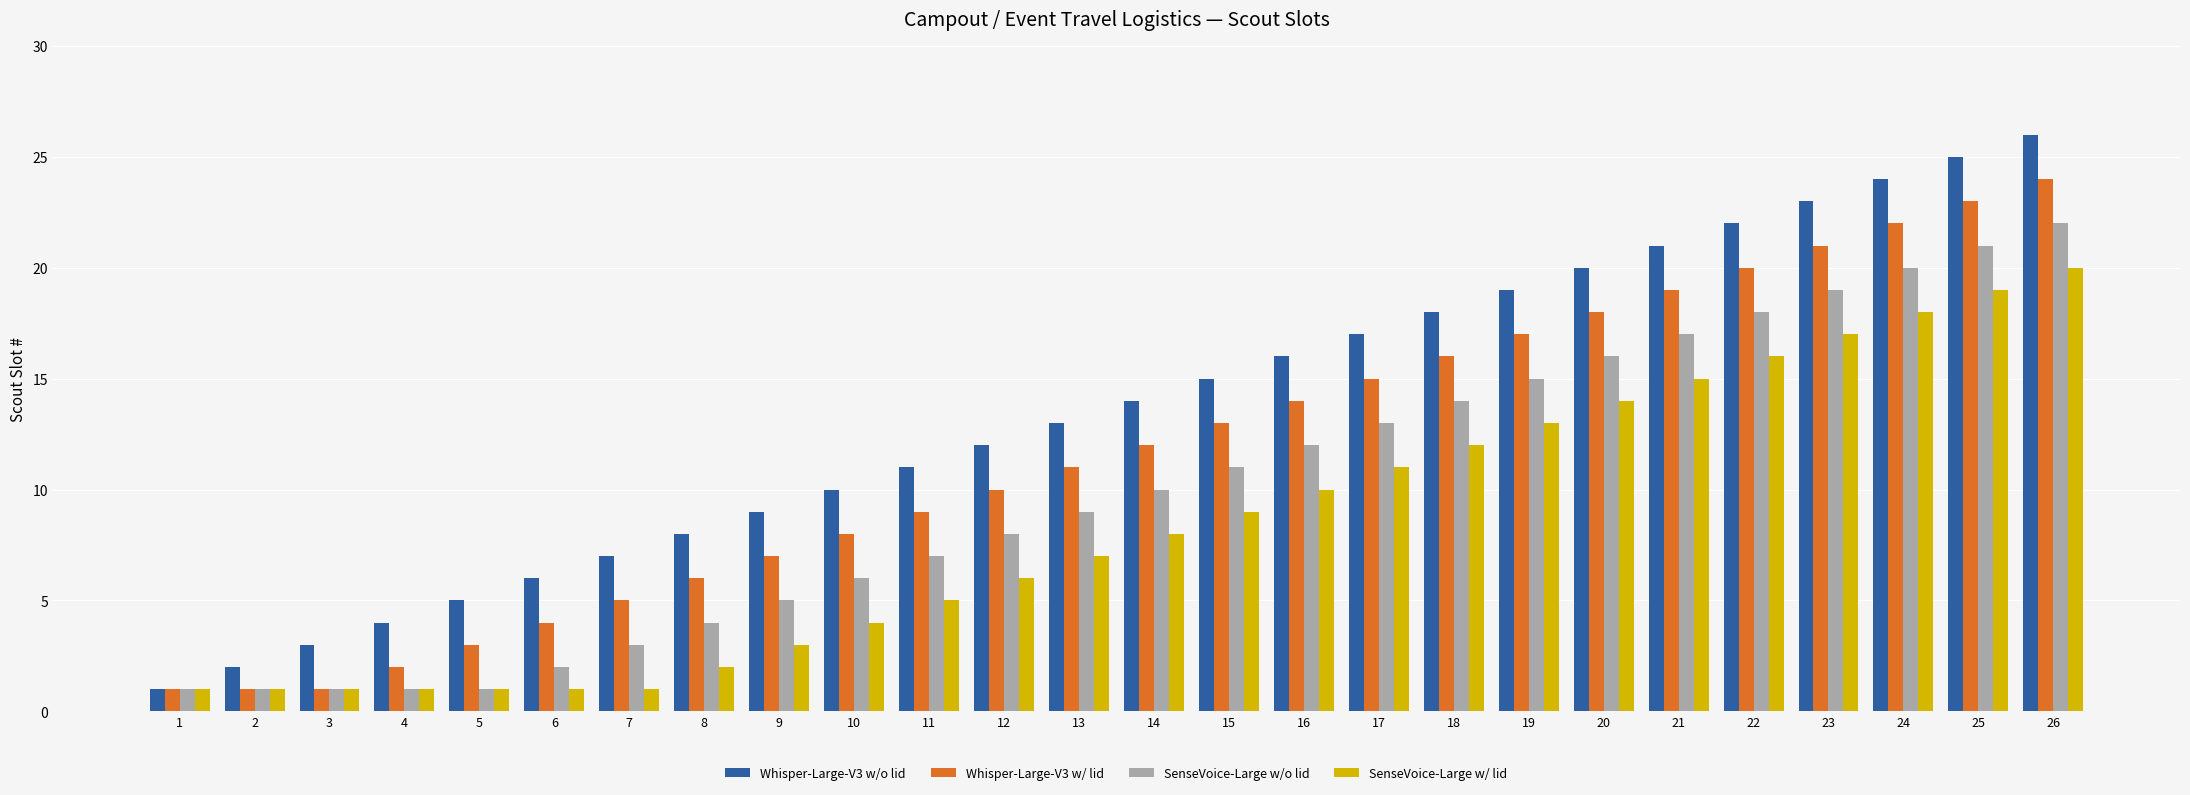

List the labels in order of Whisper-Large-V3 w/o lid value, largest first.

26, 25, 24, 23, 22, 21, 20, 19, 18, 17, 16, 15, 14, 13, 12, 11, 10, 9, 8, 7, 6, 5, 4, 3, 2, 1